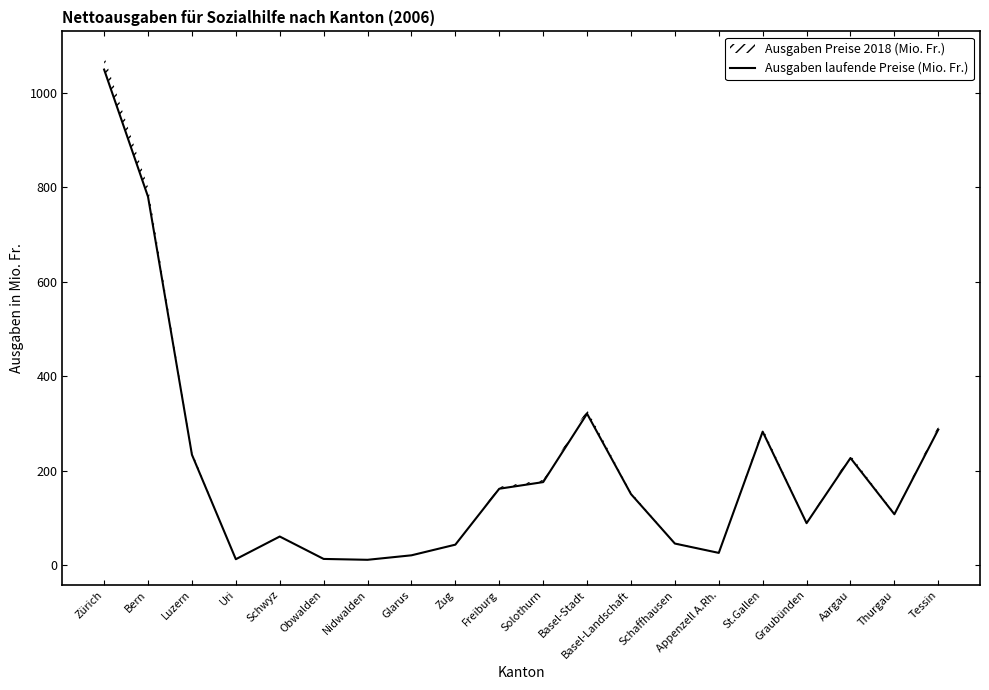

At which category does the chart reach its peak across all series?

Zürich